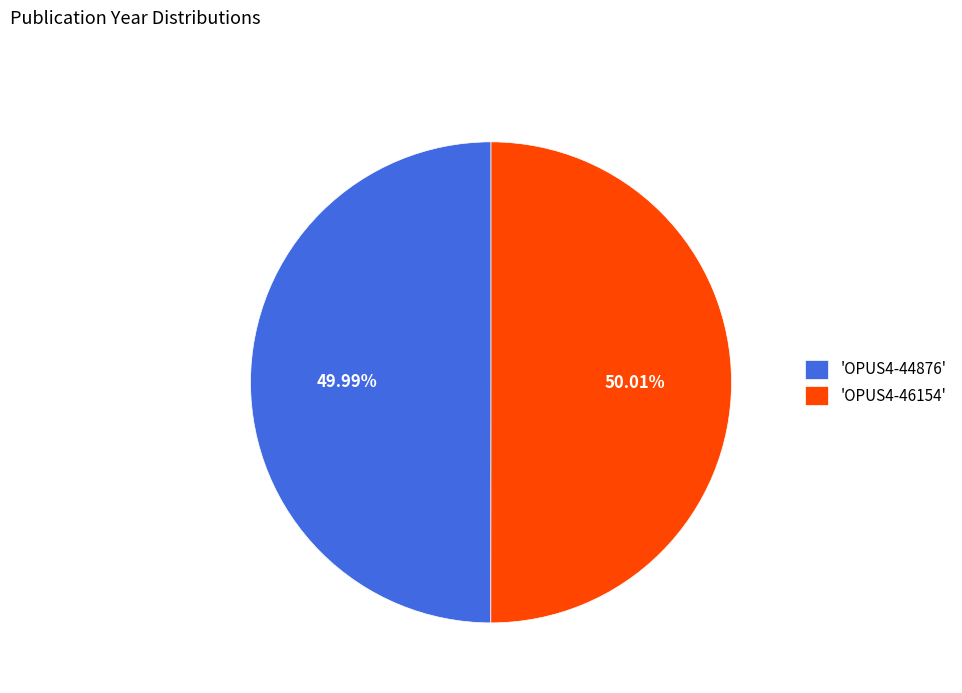

Is there any slice that represents more than half of the pie?

Yes